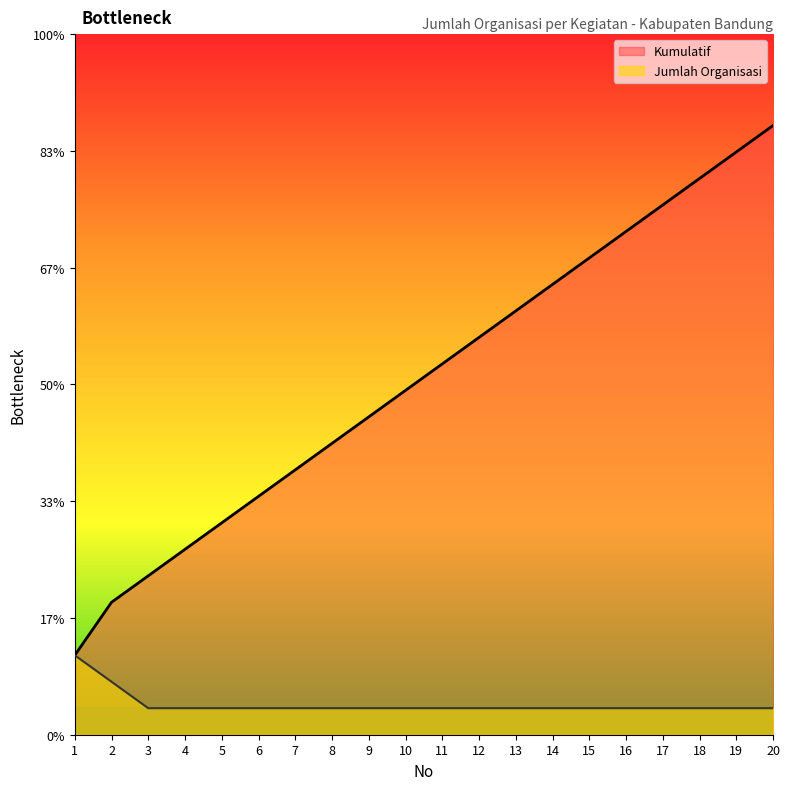

The Jumlah Organisasi series shows 1 at 19. True or false?

True